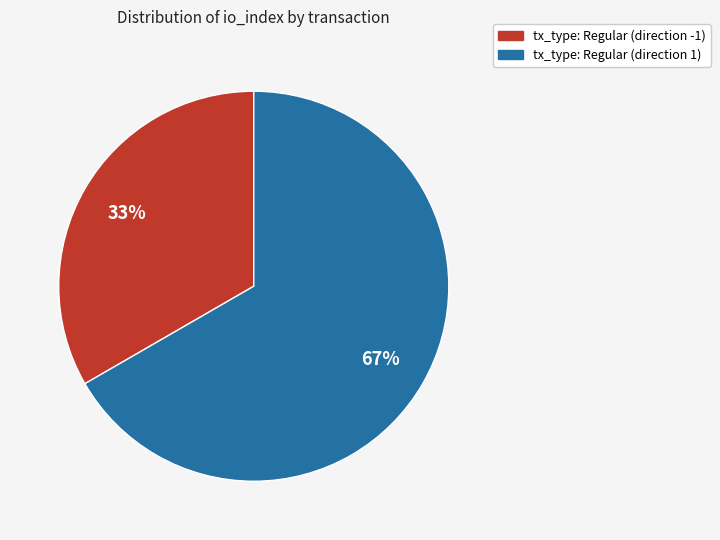

To the nearest percent, what is the average slice percentage?

50%